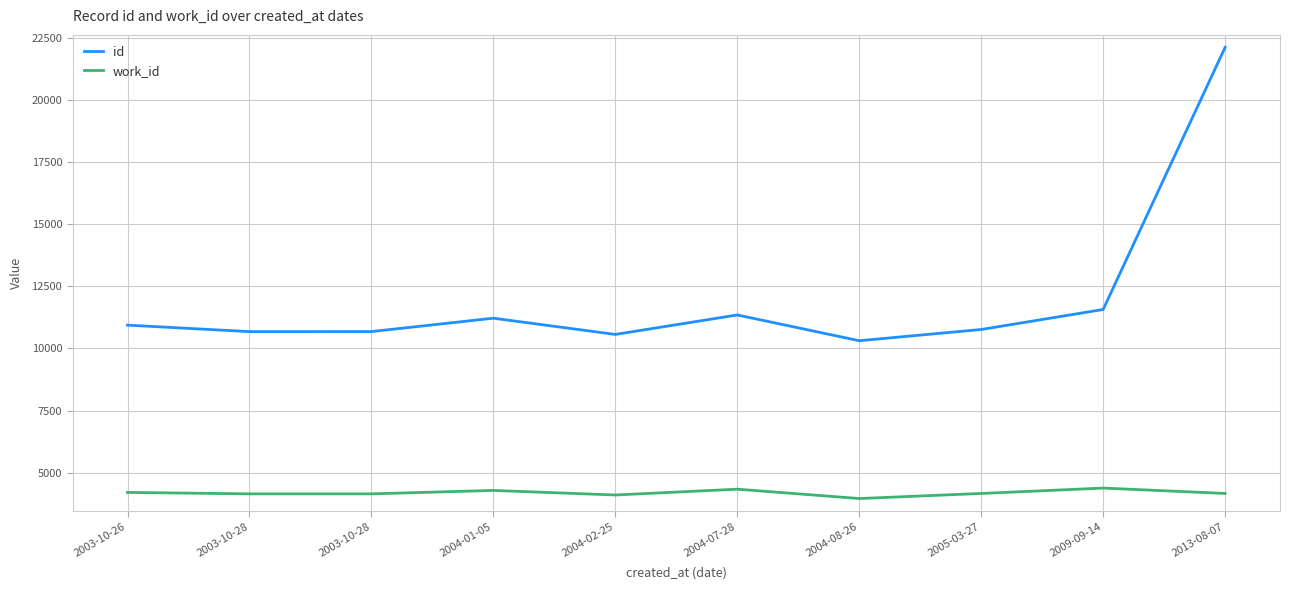

How many lines are shown in the chart?

2